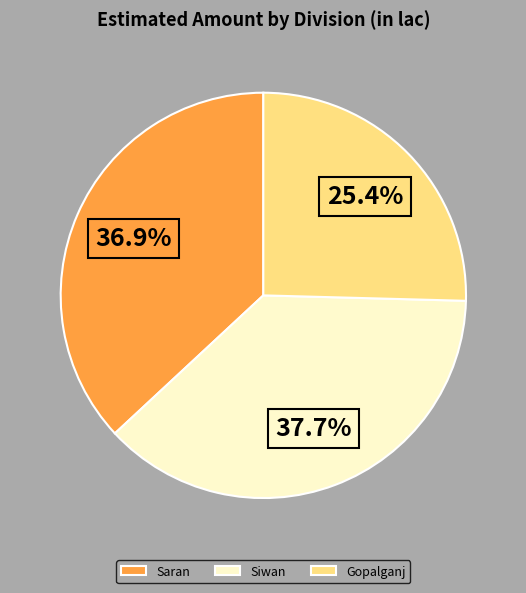

What portion of the pie excludes Siwan?

62.3%